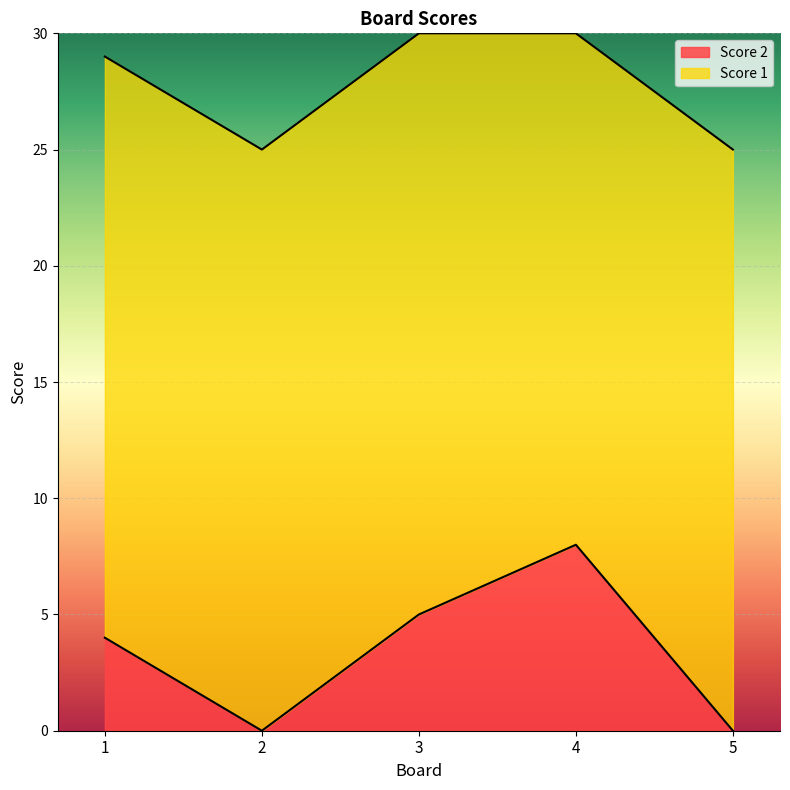

How many positive values are there?

3